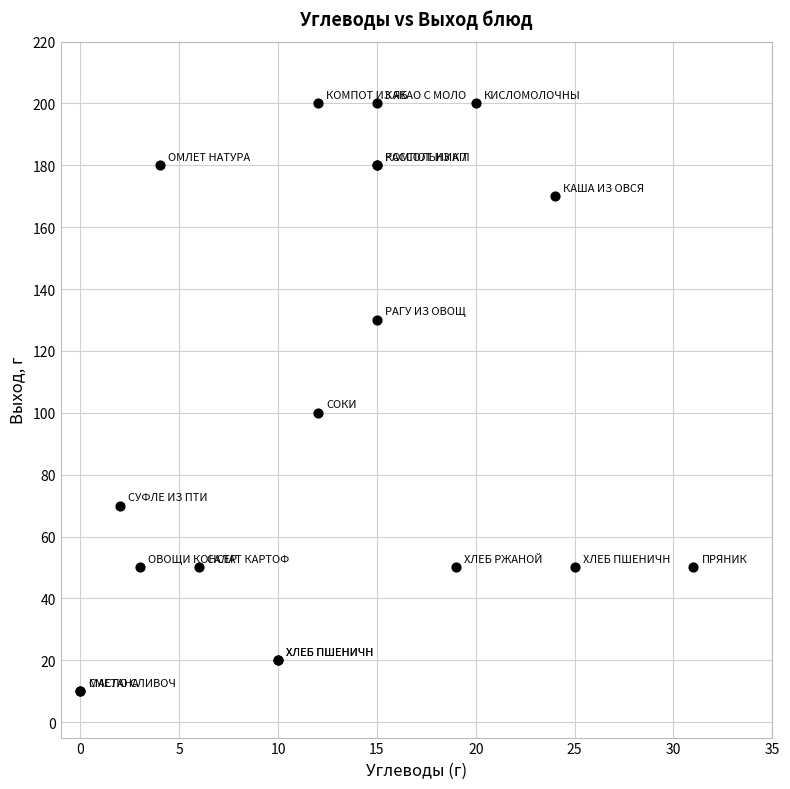

What Y value in the scatter plot is closest to 105?

100